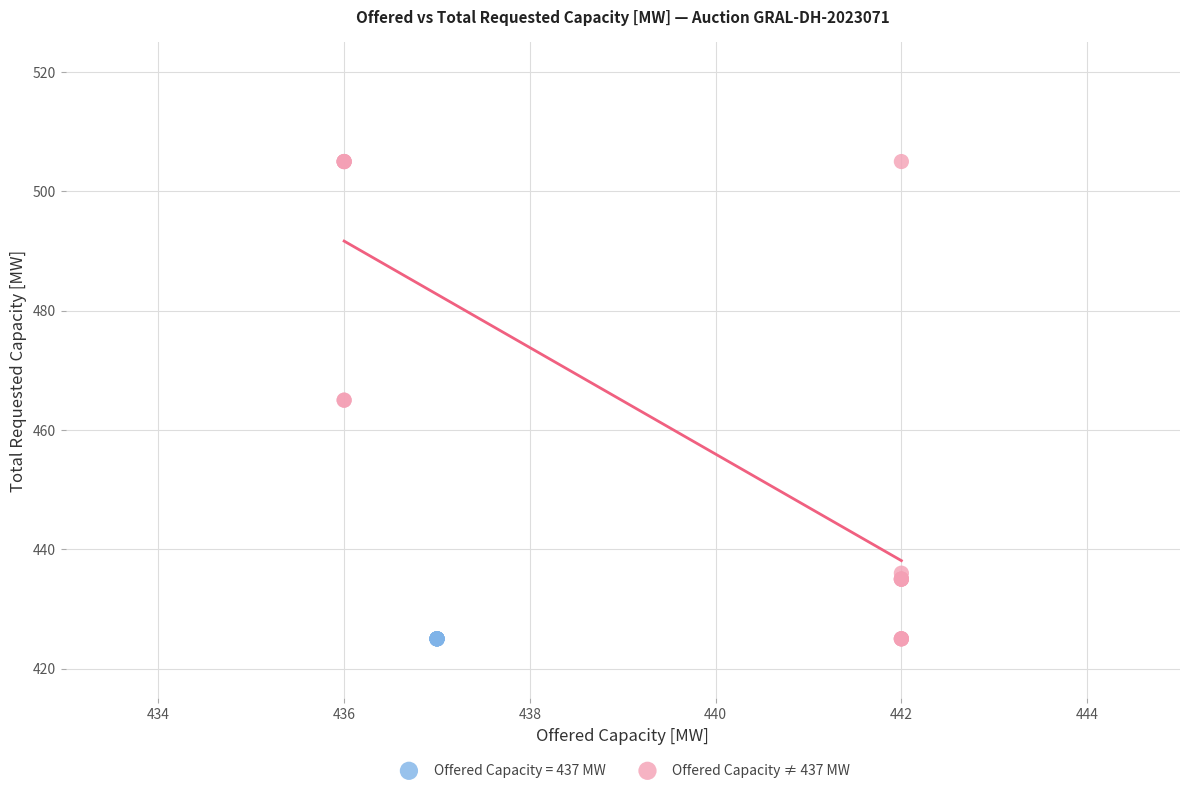

Which series reaches the maximum Y coordinate?

Offered Capacity ≠ 437 MW